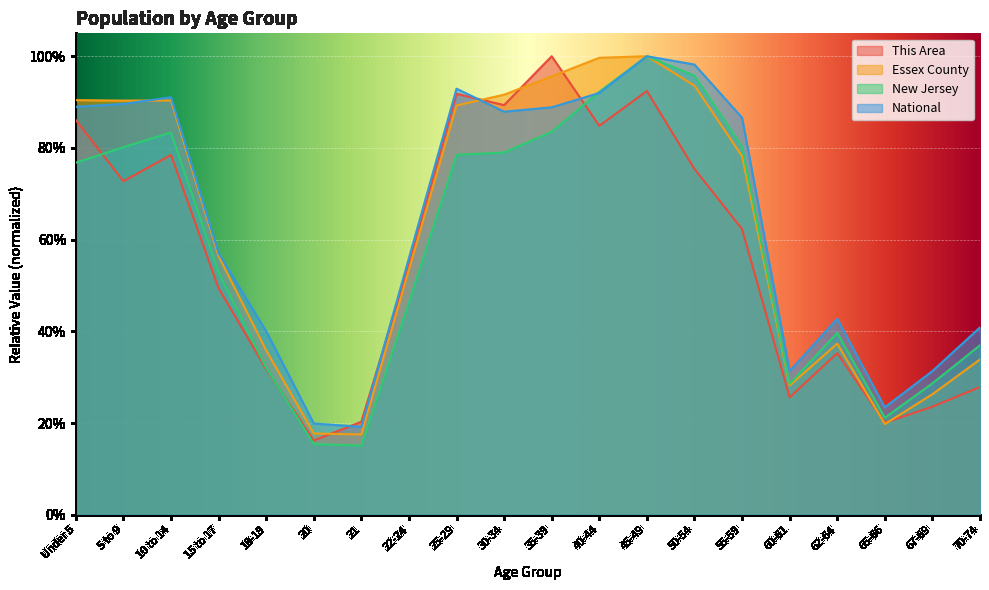

Is it true that New Jersey equals 0.1 at 18-19?

False